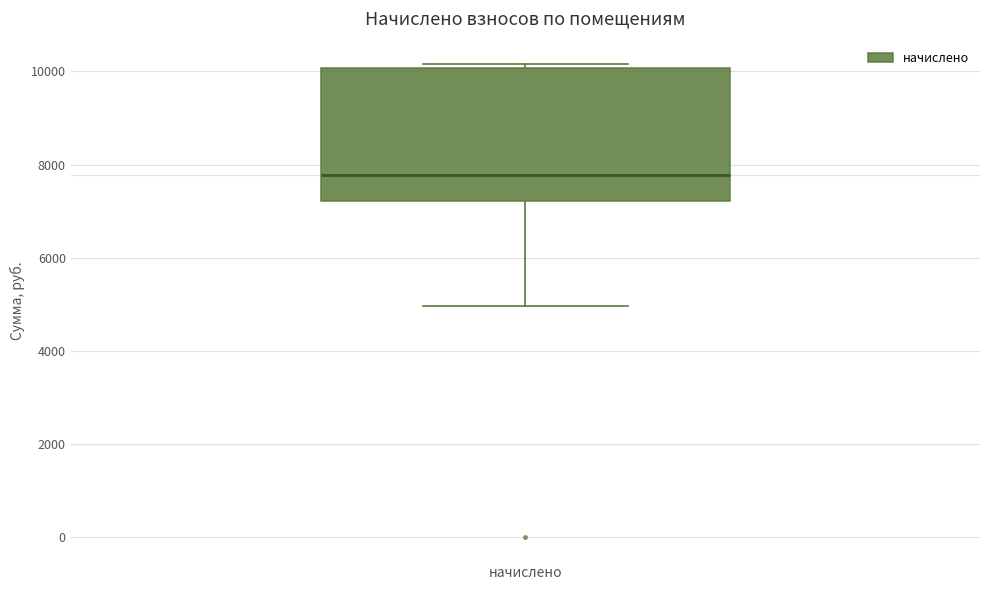

Where does the lower whisker of the box for начислено end on the y-axis? The values are not printed on the chart, so give them approximately, as read against the axis.

5000